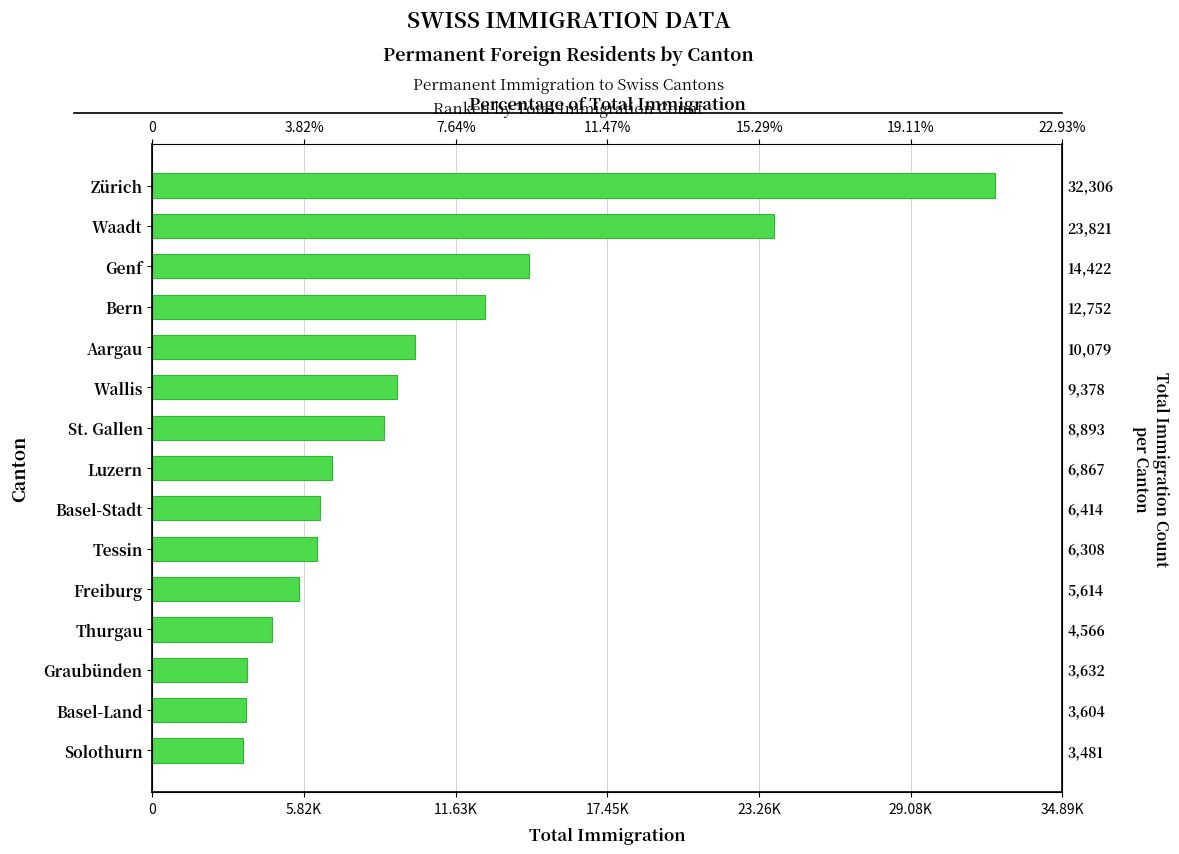

What is the greatest value displayed?

32306